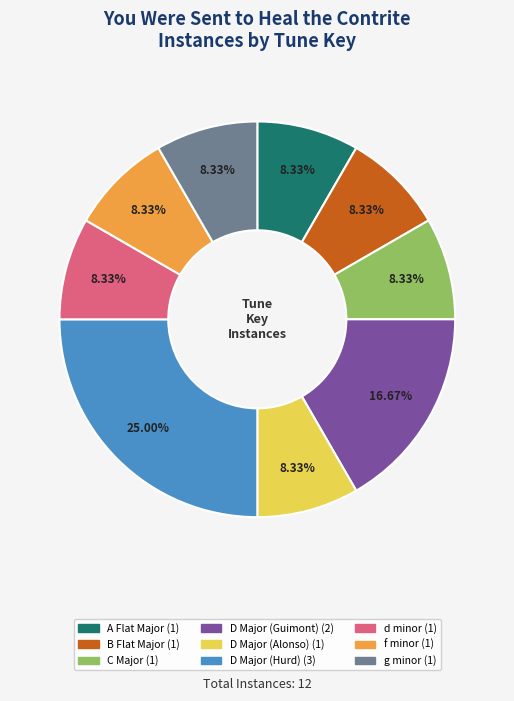

True or false: C Major accounts for 3% of the total.

False